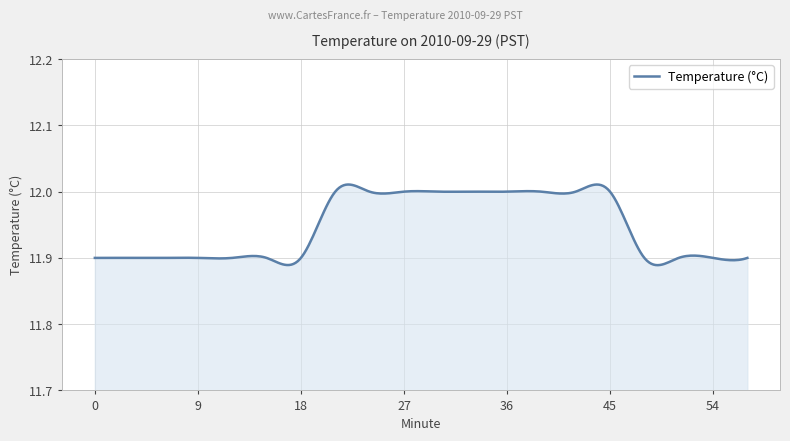

How many lines are shown in the chart?

1